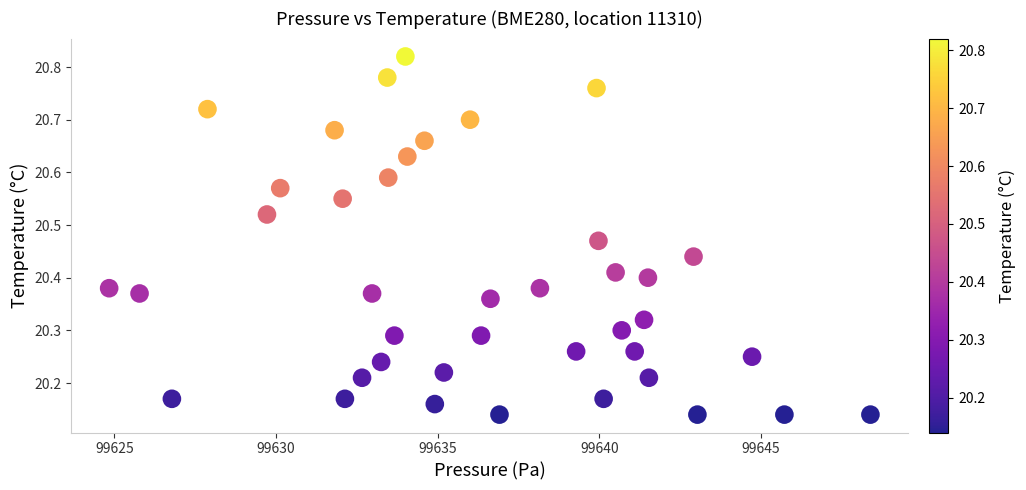

What is the range of X values (max minus min)?

23.5